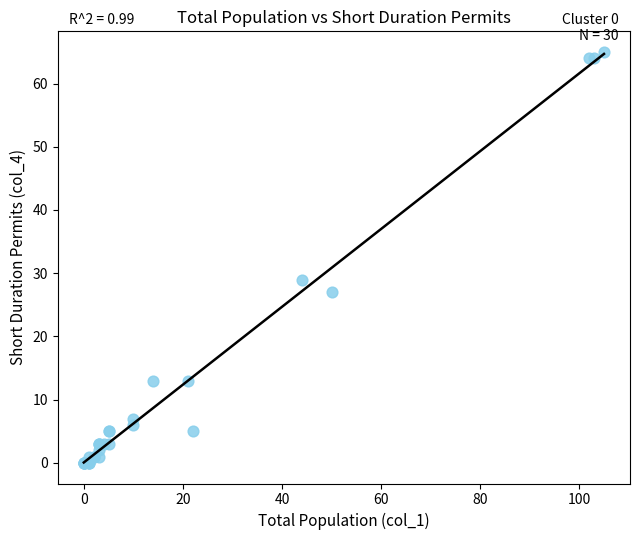

What Y value in the scatter plot is closest to 32?

29